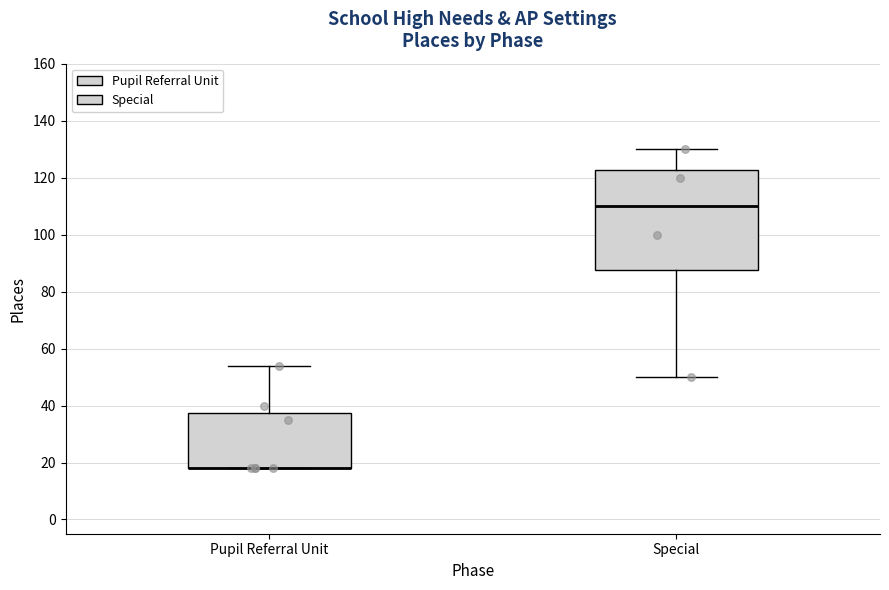

Comparing the boxes themselves (not the whiskers), which one is the tallest?

Special